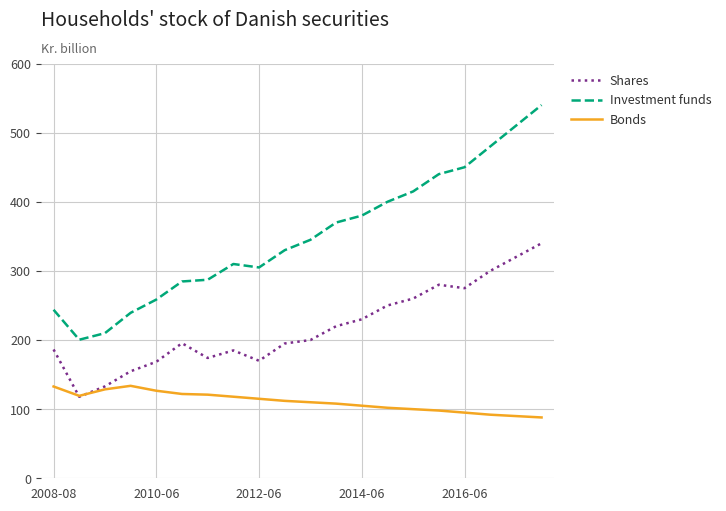

List the series in order of their overall mean, highest first.

Investment funds, Shares, Bonds